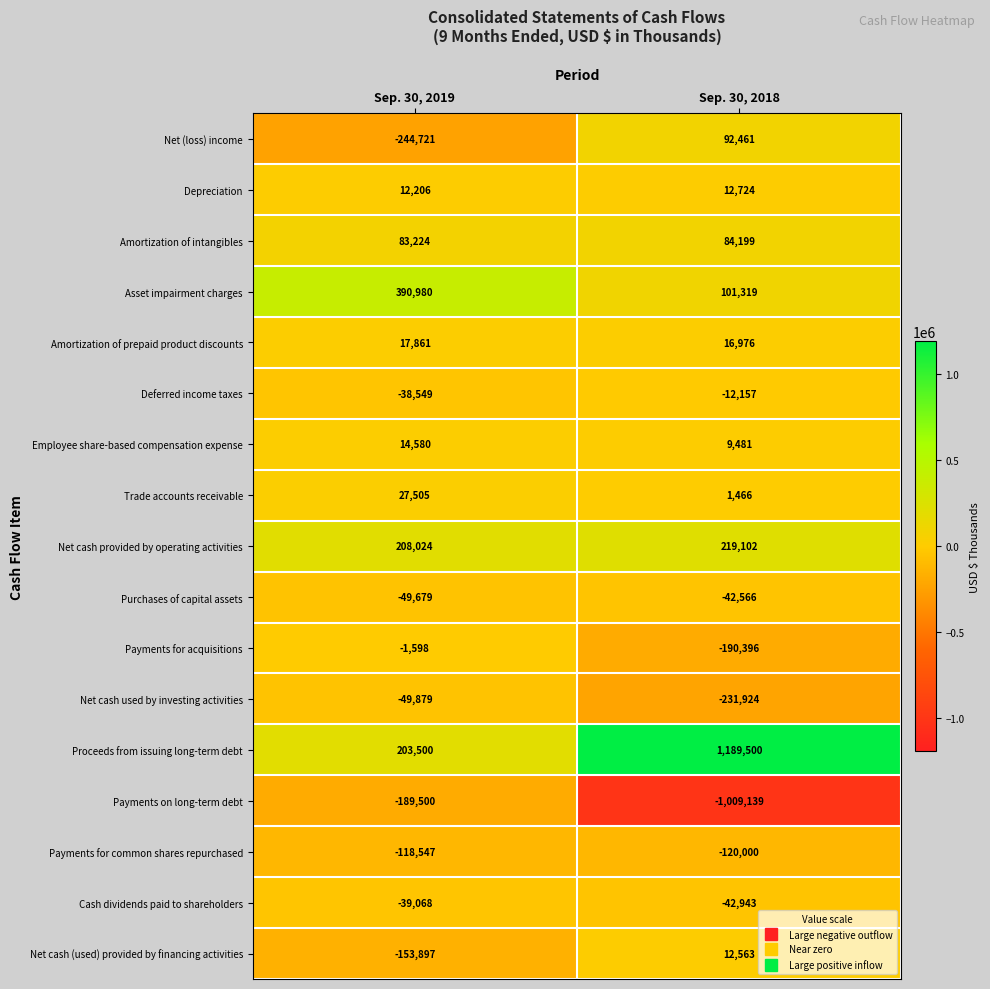

Is it true that Payments on long-term debt equals -189500 at Sep. 30, 2019?

True